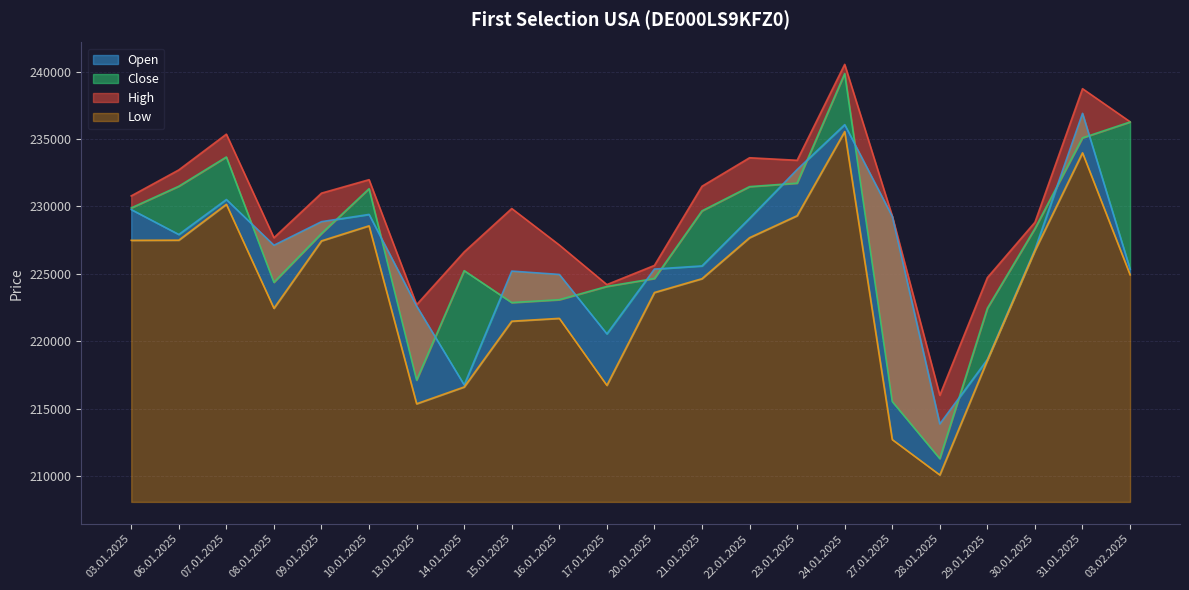

What is the sum of the Close values at 27.01.2025 and 08.01.2025?

439901